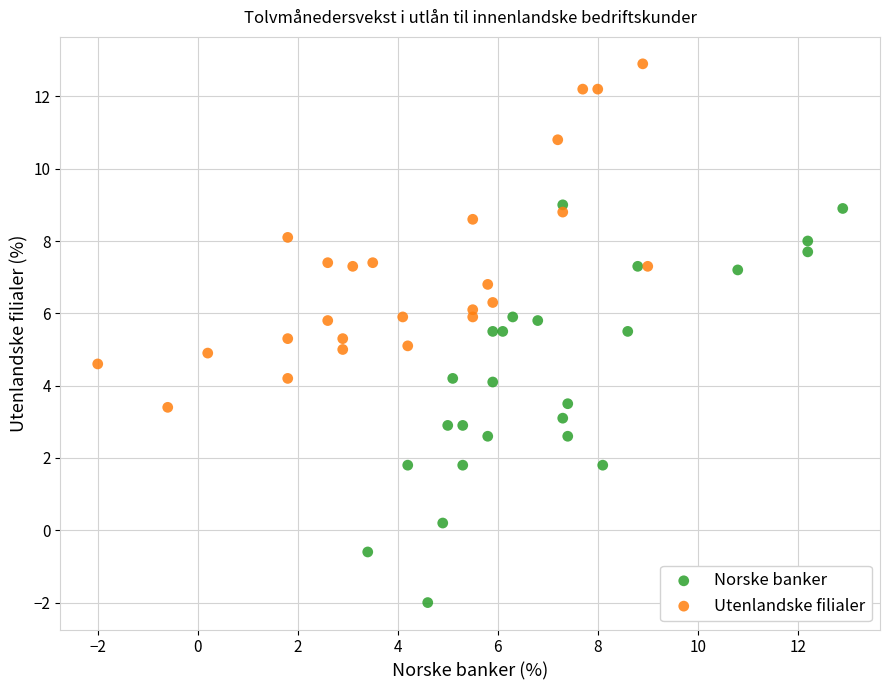

Which series reaches the minimum Y coordinate?

Norske banker